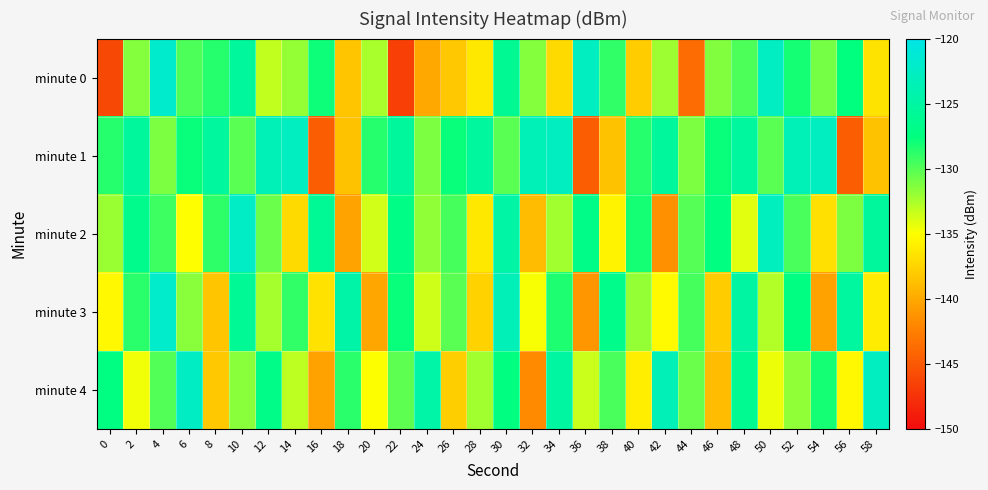

Reading left to right, list all the values displayed in this chart.

minute 0: 0=-146.1	2=-131.4	4=-121.9	6=-129.8	8=-128.6	10=-125.5	12=-133.2	14=-131.9	16=-127.9	18=-138.4	20=-132.5	22=-146.6	24=-140.1	26=-138.2	28=-136.4	30=-126.0	32=-131.4	34=-137.2	36=-122.7	38=-129.0	40=-138.0	42=-132.1	44=-143.8	46=-131.3	48=-129.8	50=-122.6	52=-128.2	54=-131.0	56=-127.6	58=-136.5
minute 1: 0=-128.6	2=-125.4	4=-131.2	6=-127.8	8=-125.4	10=-130.2	12=-123.5	14=-122.7	16=-144.6	18=-138.6	20=-128.6	22=-125.4	24=-131.2	26=-127.8	28=-125.4	30=-130.2	32=-123.5	34=-122.7	36=-144.6	38=-138.6	40=-128.6	42=-125.4	44=-131.2	46=-127.8	48=-125.4	50=-130.2	52=-123.5	54=-122.7	56=-144.6	58=-138.6
minute 2: 0=-132.0	2=-126.5	4=-129.3	6=-135.1	8=-128.8	10=-122.4	12=-130.6	14=-137.2	16=-125.9	18=-140.3	20=-133.7	22=-127.1	24=-131.8	26=-129.5	28=-136.4	30=-124.7	32=-138.9	34=-132.3	36=-126.8	38=-135.6	40=-128.2	42=-141.5	44=-130.0	46=-127.4	48=-134.1	50=-122.9	52=-129.7	54=-136.8	56=-131.2	58=-125.5
minute 3: 0=-135.4	2=-128.7	4=-122.1	6=-131.6	8=-138.3	10=-125.9	12=-132.4	14=-129.0	16=-136.7	18=-124.5	20=-140.2	22=-127.8	24=-133.5	26=-130.1	28=-137.6	30=-123.3	32=-134.8	34=-128.4	36=-141.1	38=-126.7	40=-131.9	42=-135.3	44=-129.6	46=-138.0	48=-124.9	50=-132.7	52=-127.3	54=-140.5	56=-125.2	58=-136.1
minute 4: 0=-127.3	2=-134.6	4=-129.9	6=-122.5	8=-138.2	10=-131.5	12=-126.8	14=-133.1	16=-140.4	18=-128.7	20=-135.0	22=-130.3	24=-124.6	26=-137.9	28=-132.2	30=-127.5	32=-141.8	34=-125.1	36=-133.4	38=-129.7	40=-136.0	42=-123.3	44=-130.6	46=-138.9	48=-126.2	50=-134.5	52=-131.8	54=-128.1	56=-135.4	58=-122.7